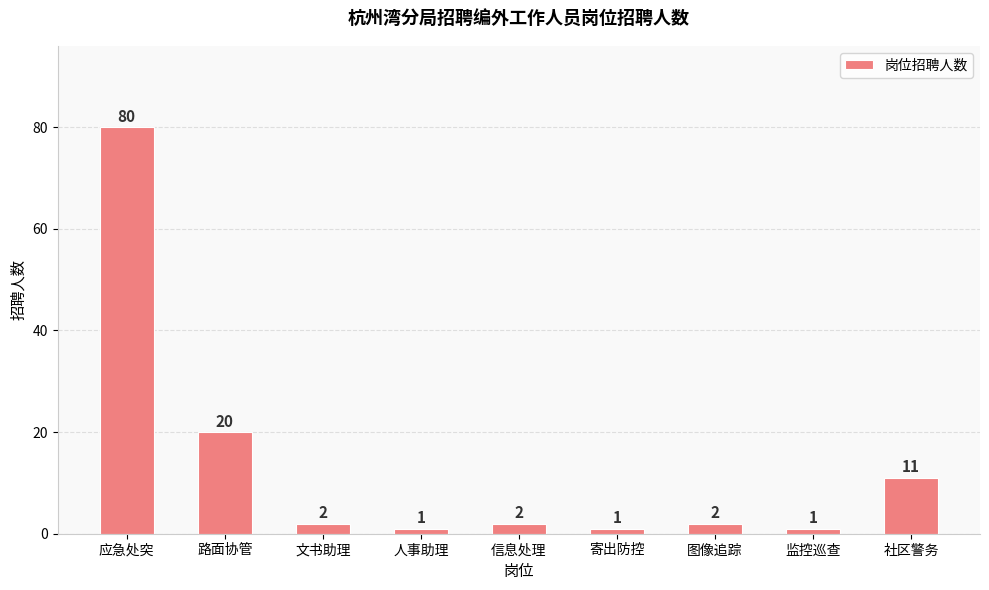

Which has a higher value, 寄出防控 or 社区警务?

社区警务